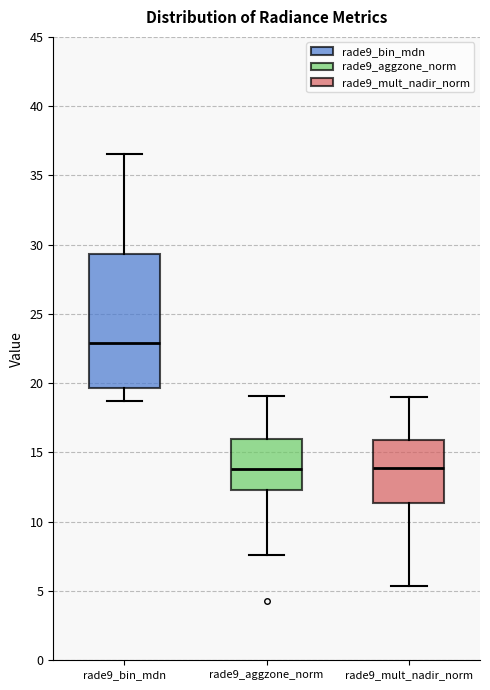

Which box is the tallest, from its lower edge to its upper edge?

rade9_bin_mdn